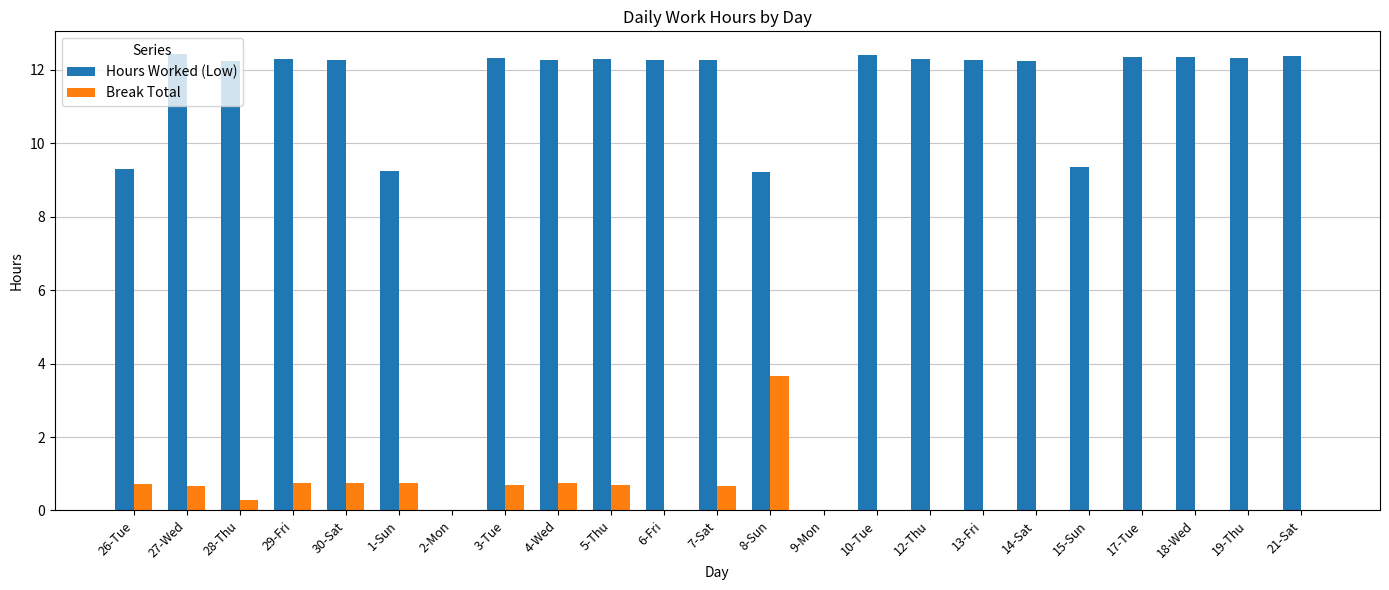

What value does the Break Total series have at 3-Tue?

0.7